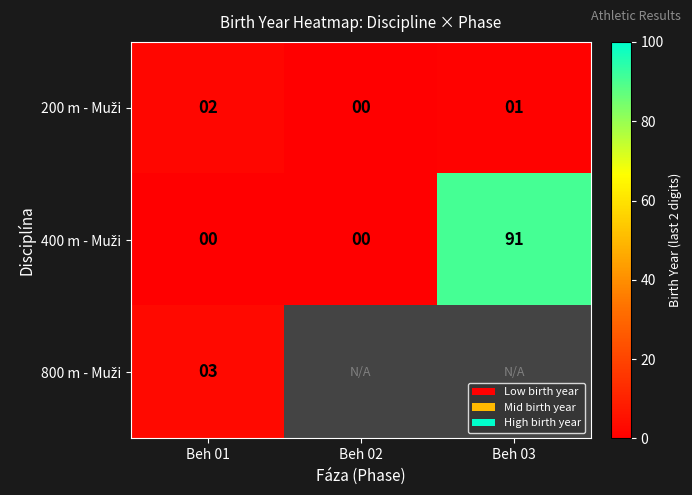

What is the difference between the highest and lowest values at Beh 01?

3